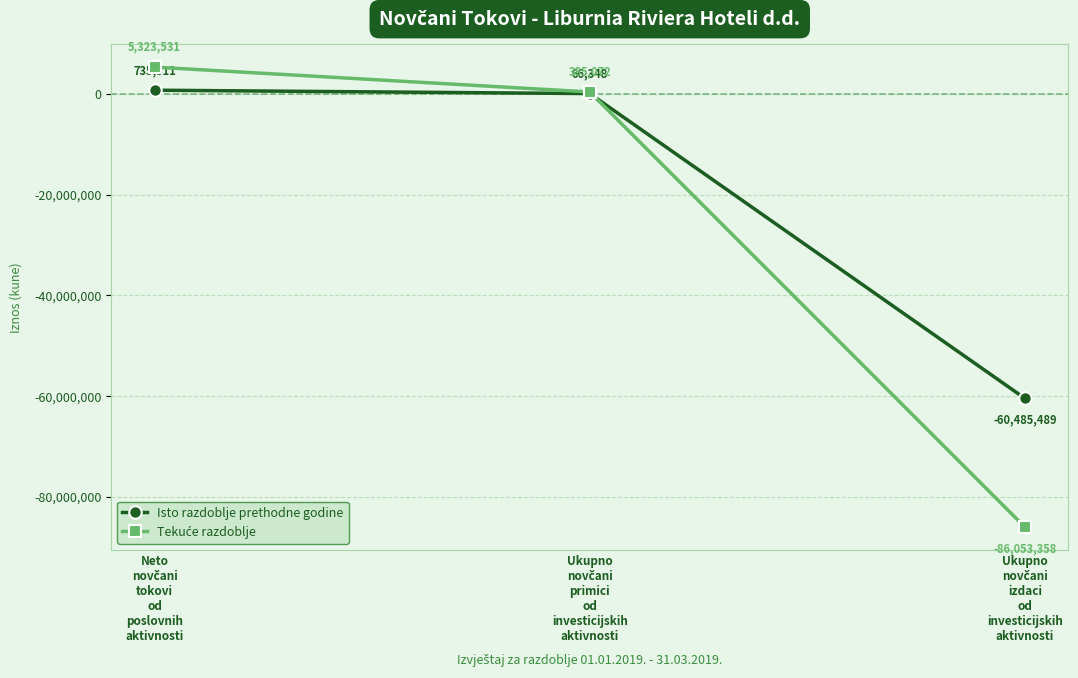

Which series has the largest total across all categories?

Isto razdoblje prethodne godine